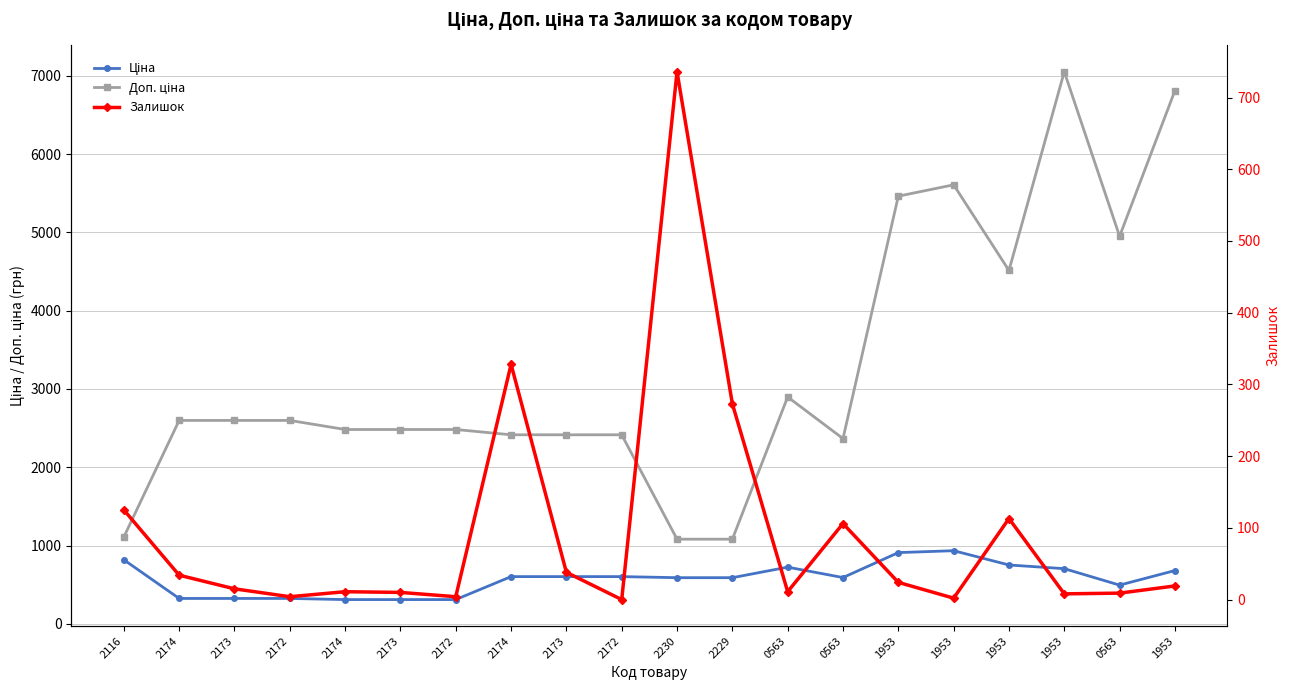

True or false: Доп. ціна has more than 1 interior local peaks.

True